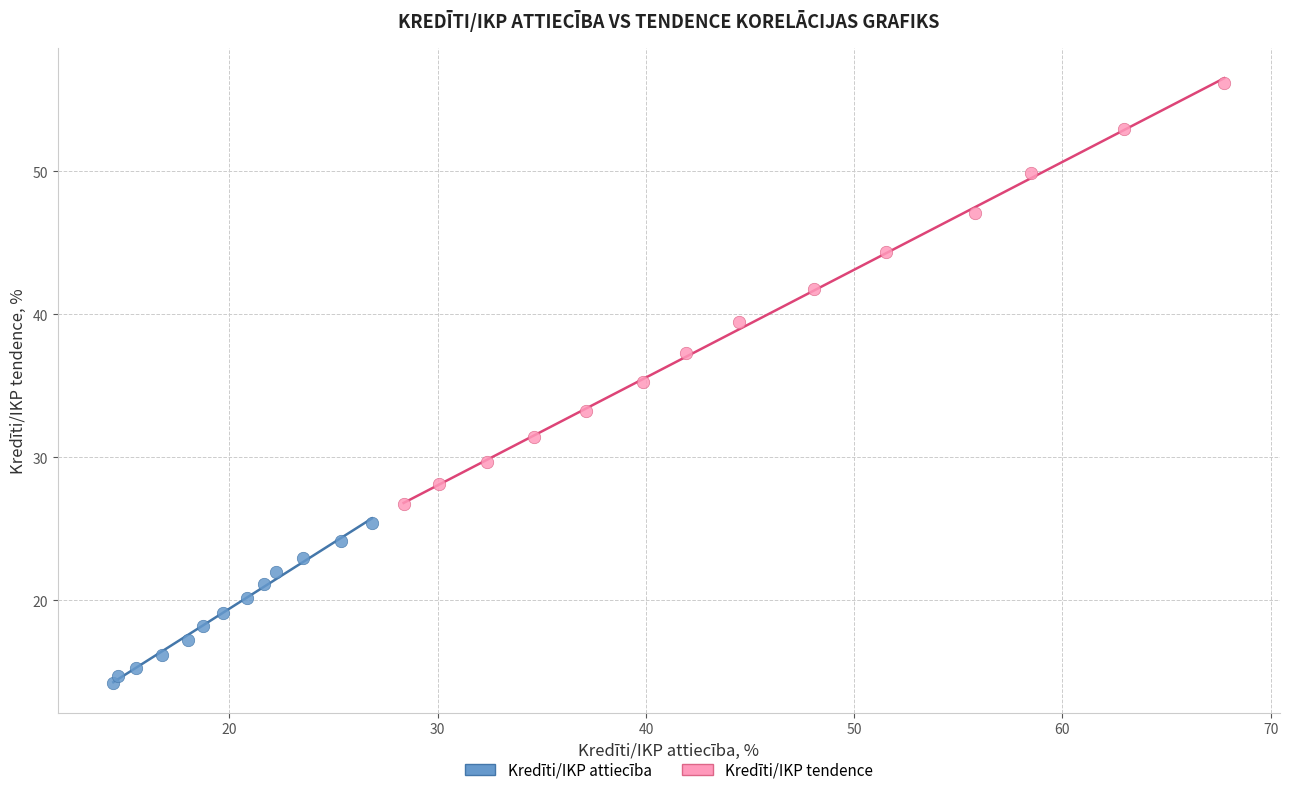

Which series reaches the minimum Y coordinate?

Kredīti/IKP attiecība